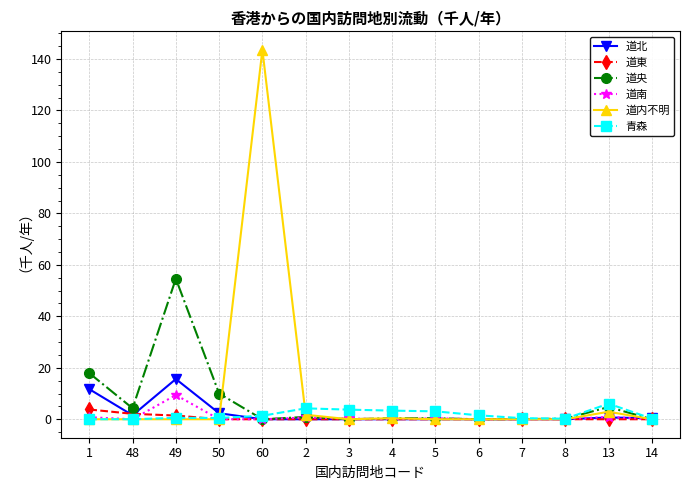

At which category is the sum across all series the highest?

60